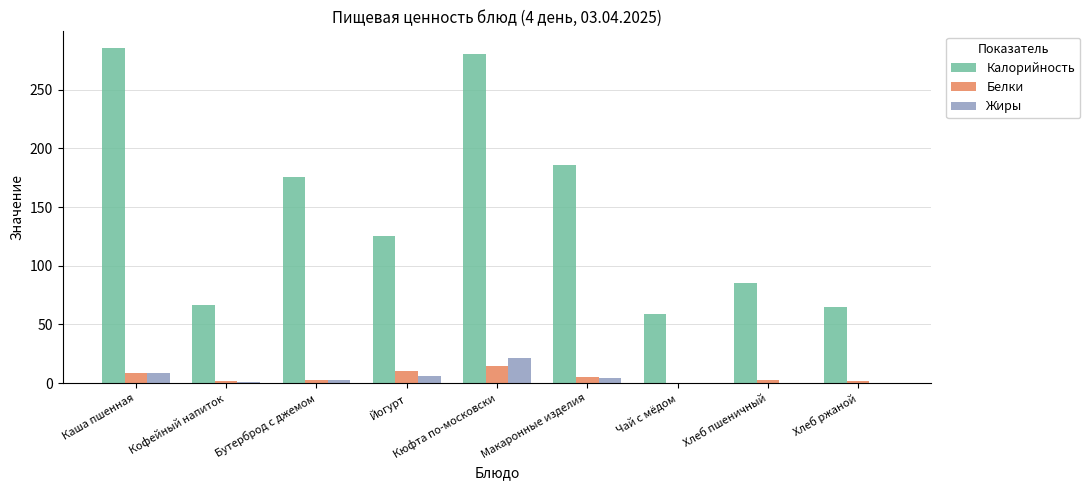

Is it true that Жиры equals 4.1 at Макаронные изделия?

True